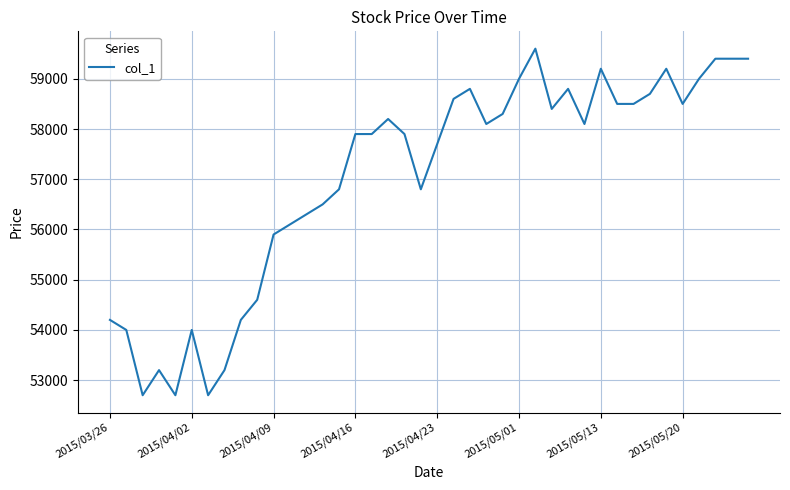

What is the difference between the maximum and minimum values?

6900